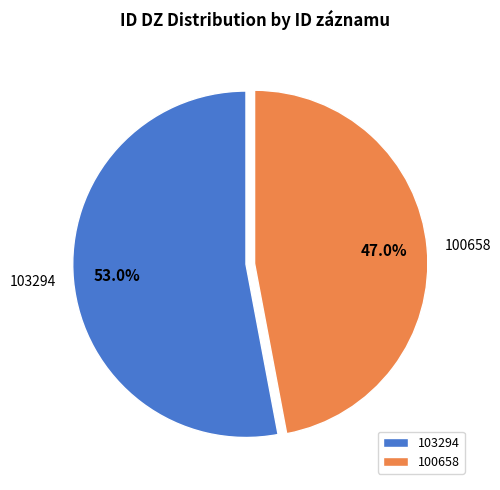

What is the ratio of the value at 103294 to the value at 100658?

1.1